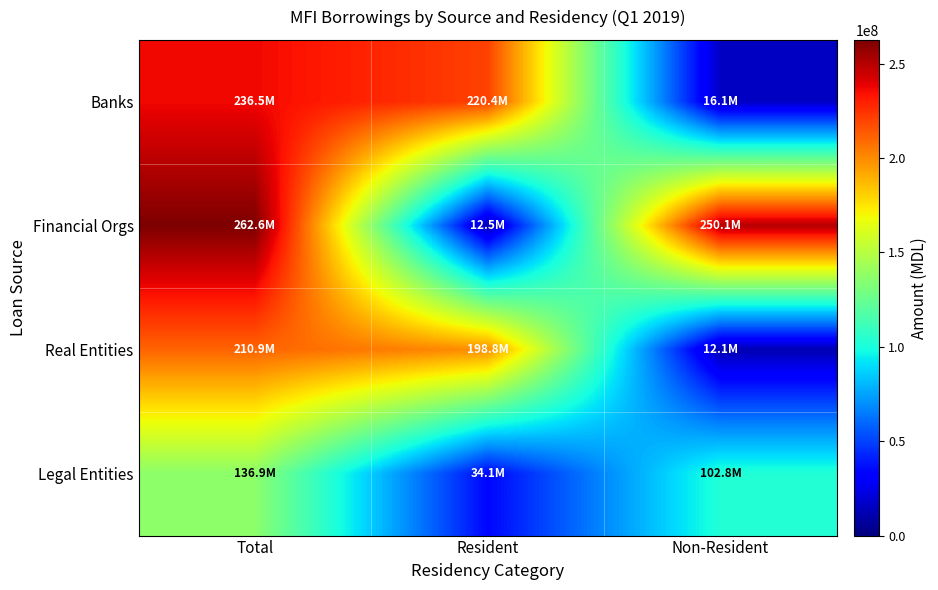

At which category is the sum across all series the highest?

Total